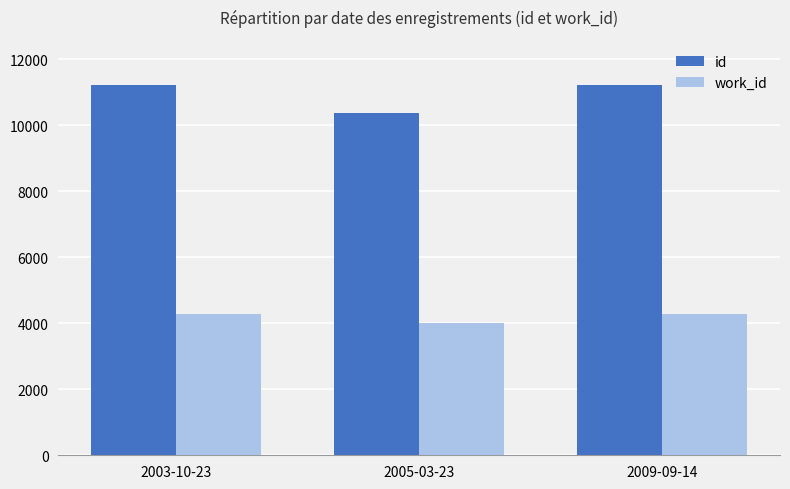

True or false: id has a value of 16175 at 2005-03-23.

False